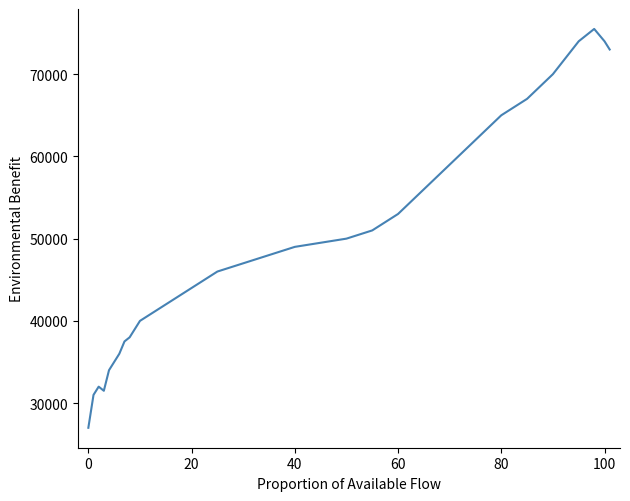

What is the maximum value shown in the chart?

75500